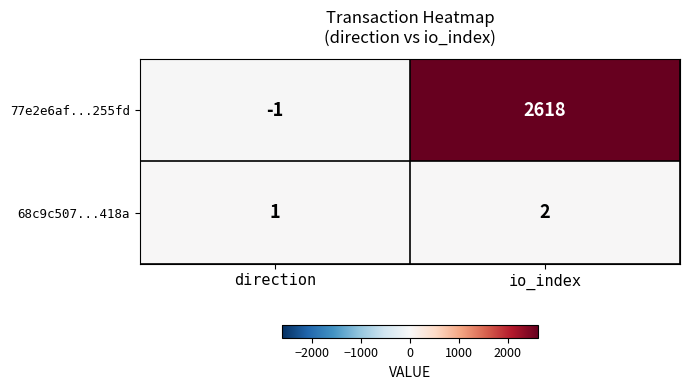

Reading right to left, list all the values displayed in this chart.

77e2e6af...255fd: io_index=2618	direction=-1
68c9c507...418a: io_index=2	direction=1